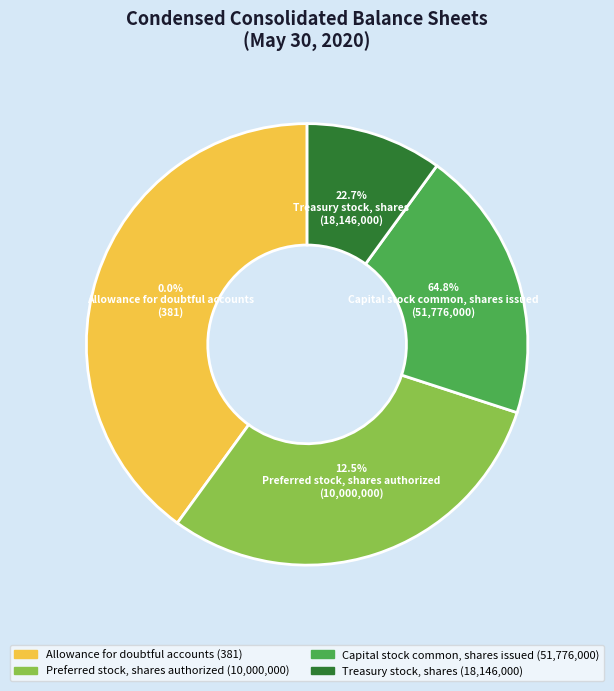

Do Capital stock common, shares issued and Preferred stock, shares authorized together represent more than half of the pie?

Yes